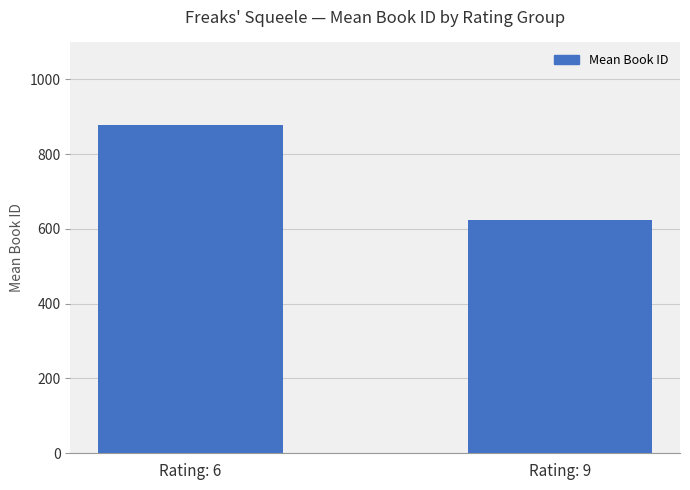

The value at Rating: 6 is 879. True or false?

True